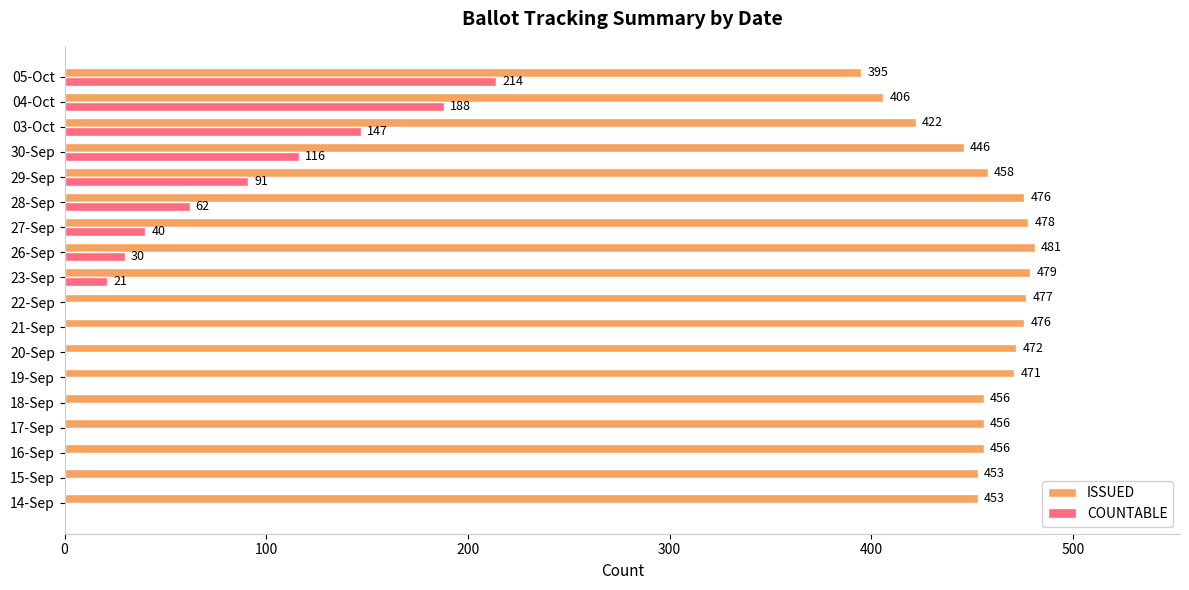

Where is ISSUED nearest to the value 438?

30-Sep